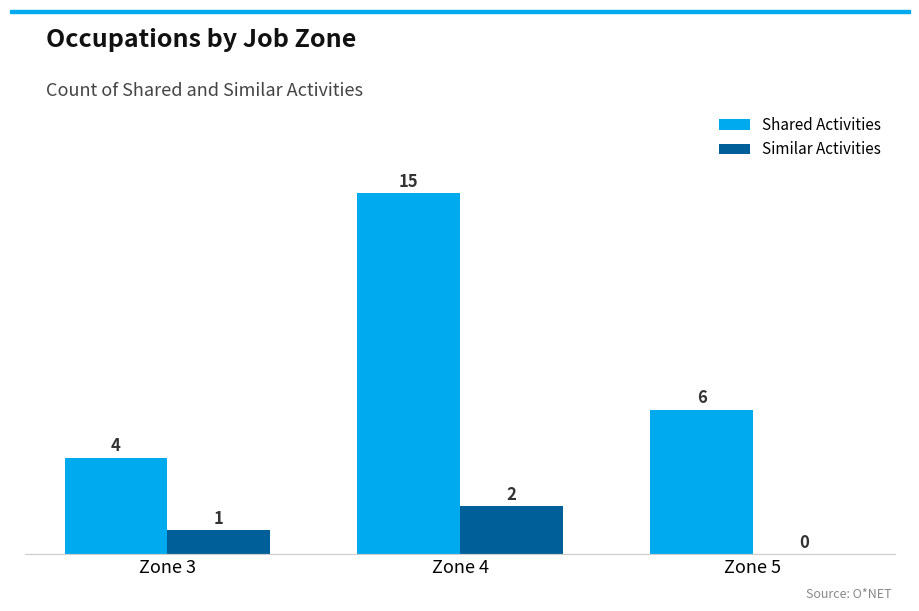

What is the maximum value shown in the chart?

15